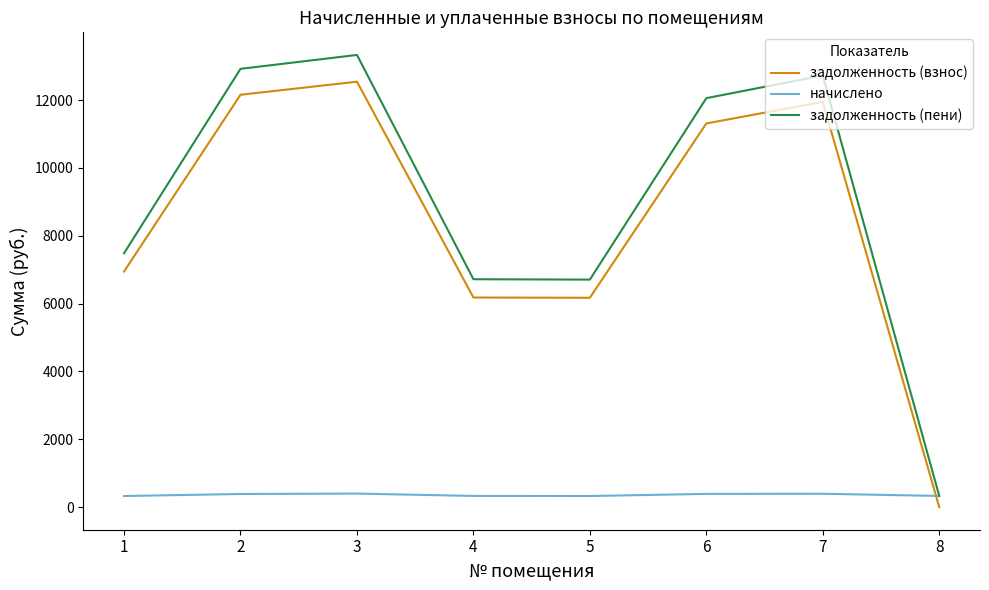

Is this an area chart (filled region under the line)?

No